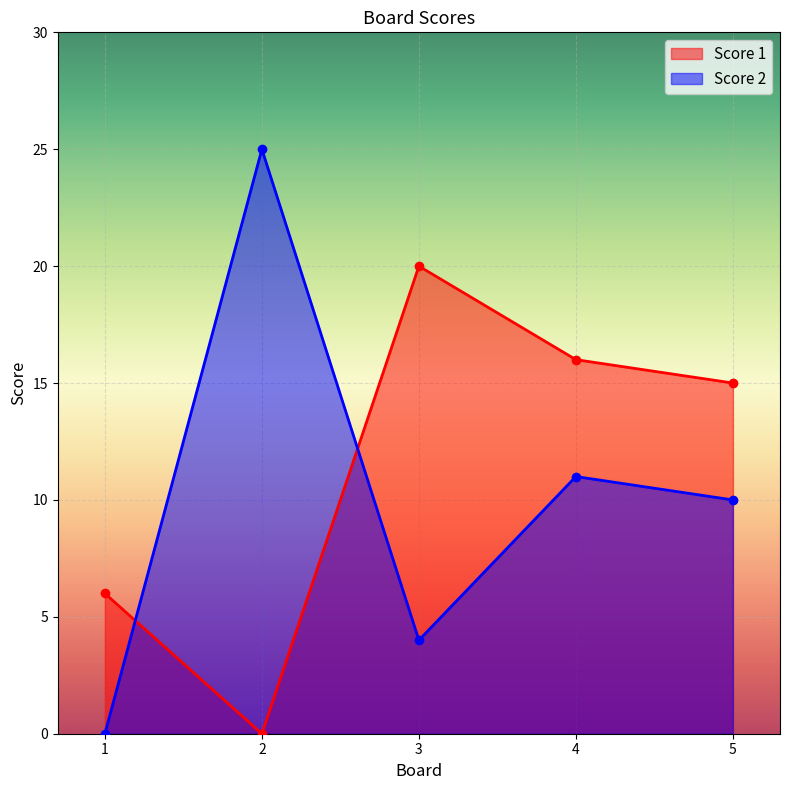

At which category does Score 1 reach its first local valley?

2